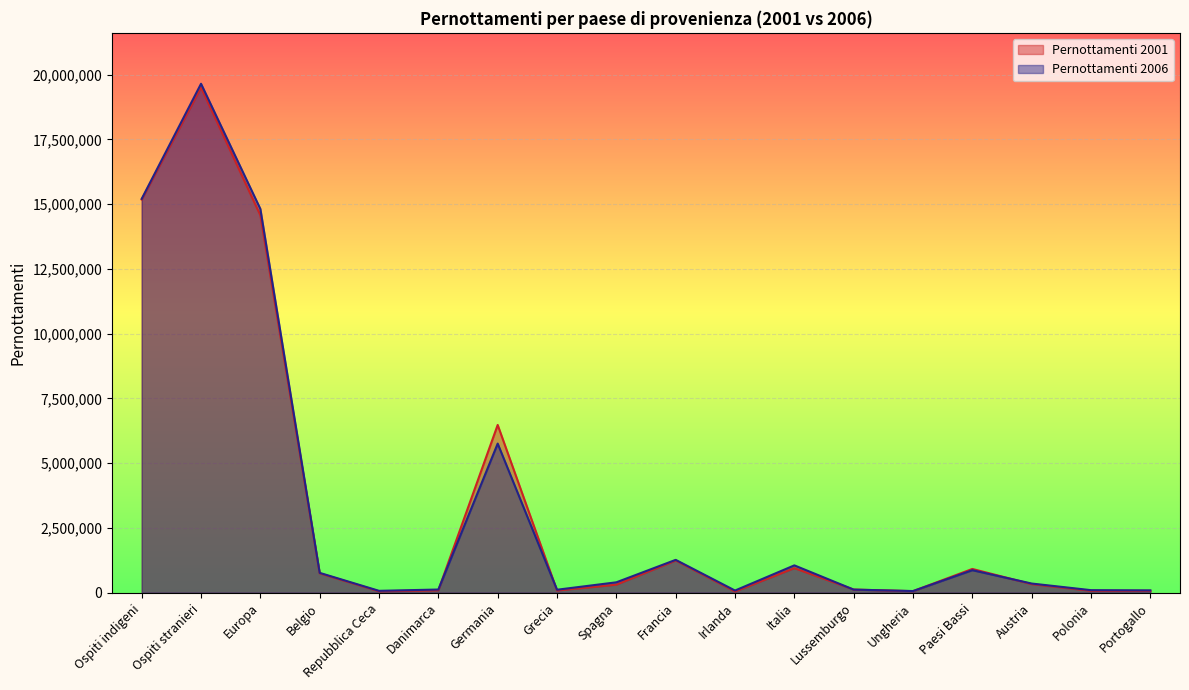

How many intersections are there between Pernottamenti 2001 and Pernottamenti 2006?

6